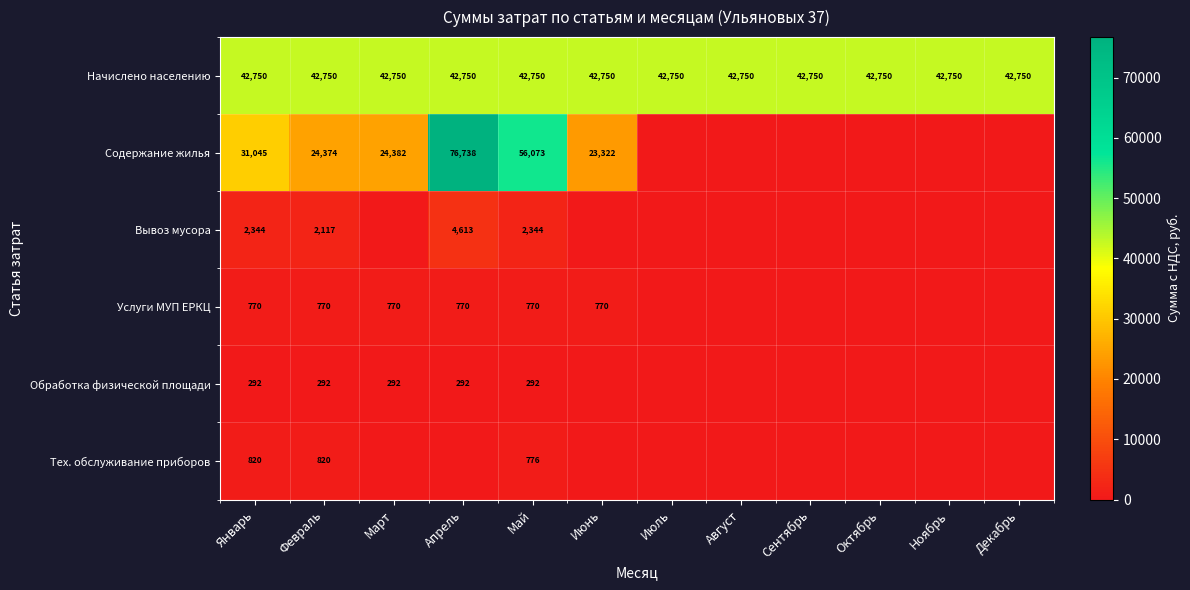

What is the approximate value of Начислено населению at Апрель?

42750